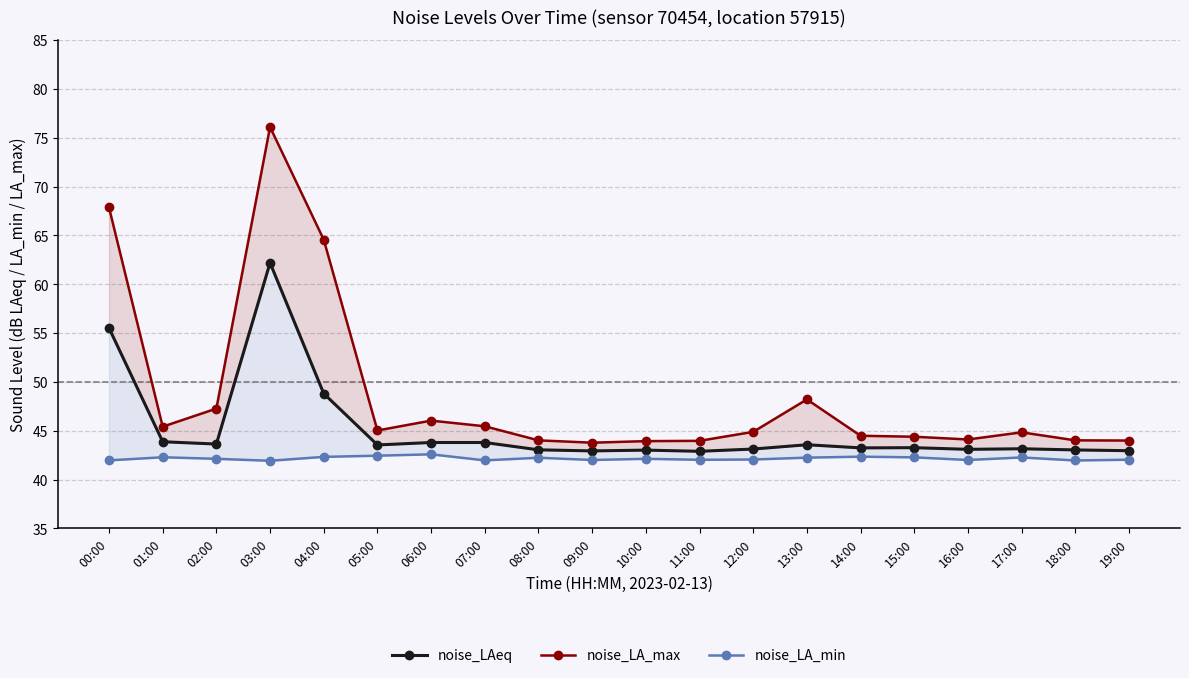

How many values in the noise_LA_max series exceed 44?

16